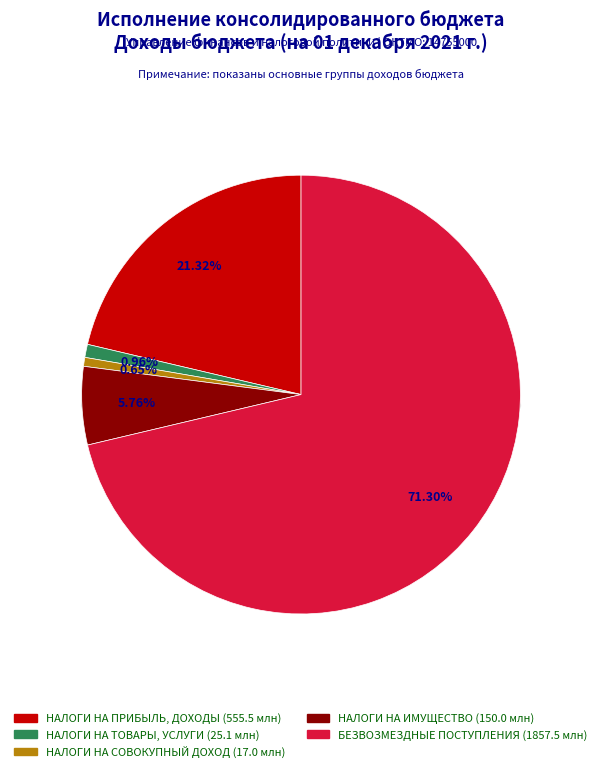

Which slice is the largest?

БЕЗВОЗМЕЗДНЫЕ ПОСТУПЛЕНИЯ